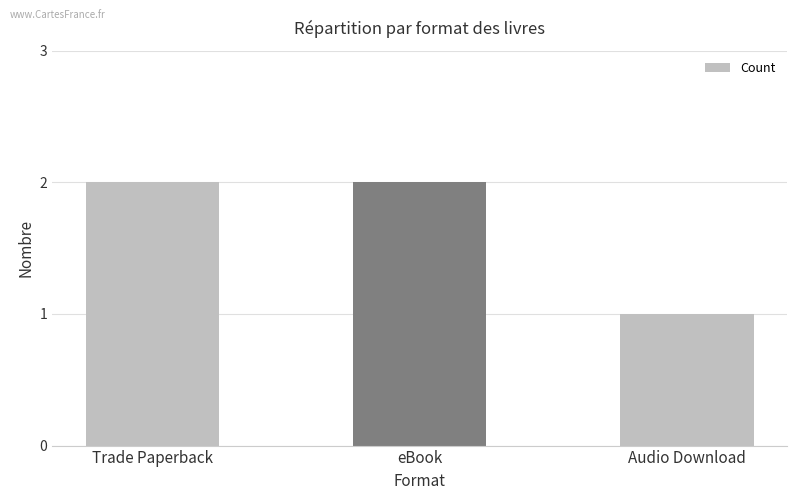

The value at Trade Paperback is 1. True or false?

False